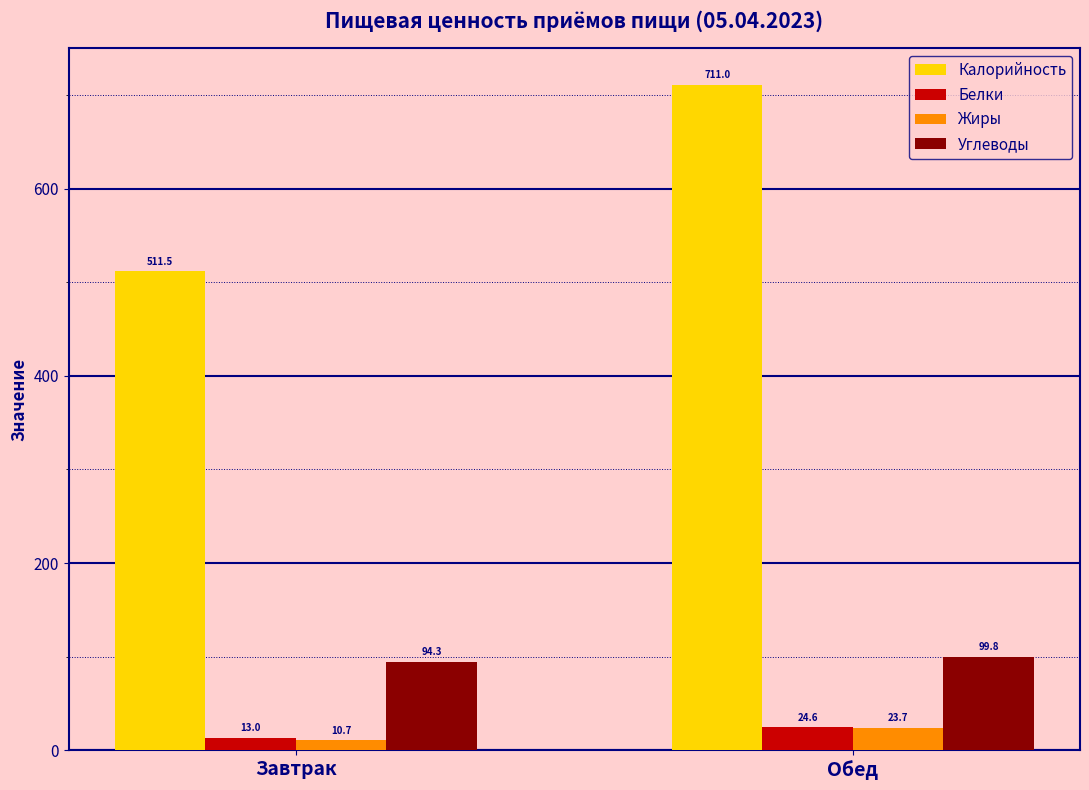

True or false: Калорийность has a value of 732.3 at Завтрак.

False